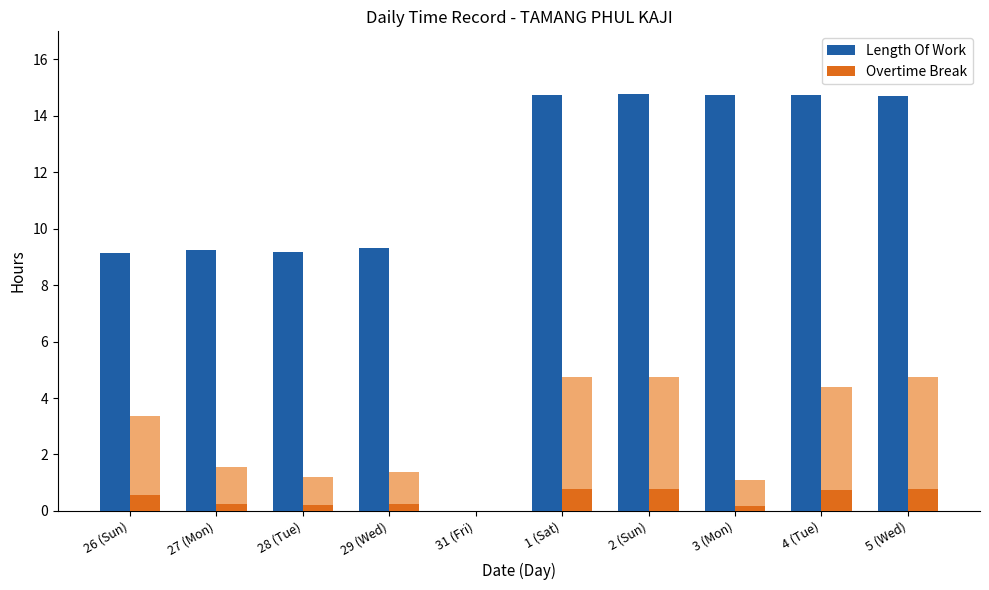

Is the value of Overtime Break at 29 (Wed) greater than the value of Length Of Work at 27 (Mon)?

No